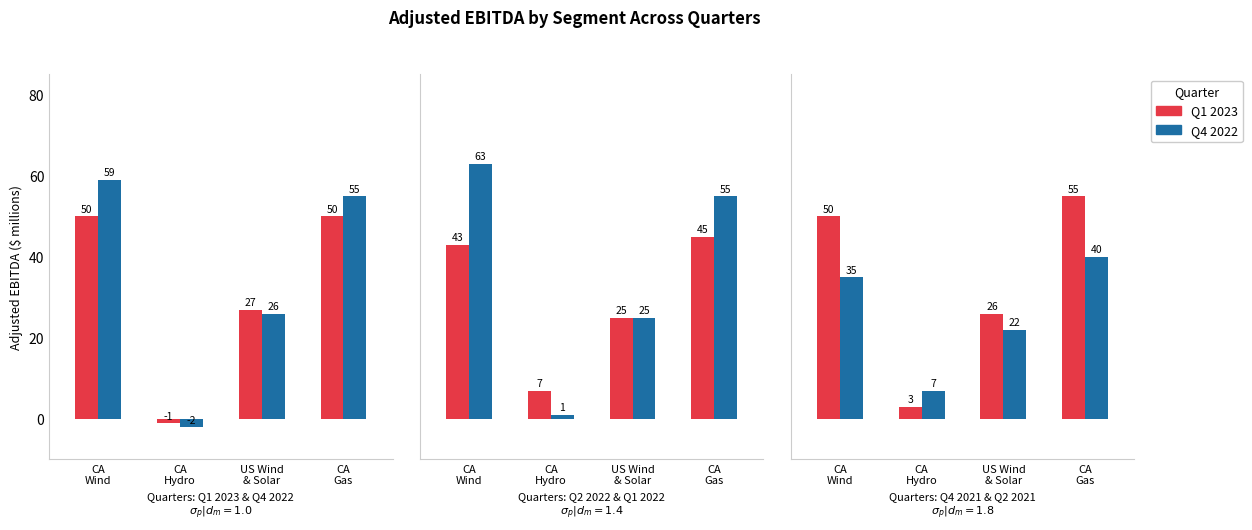

How many distinct data groups are displayed?

6